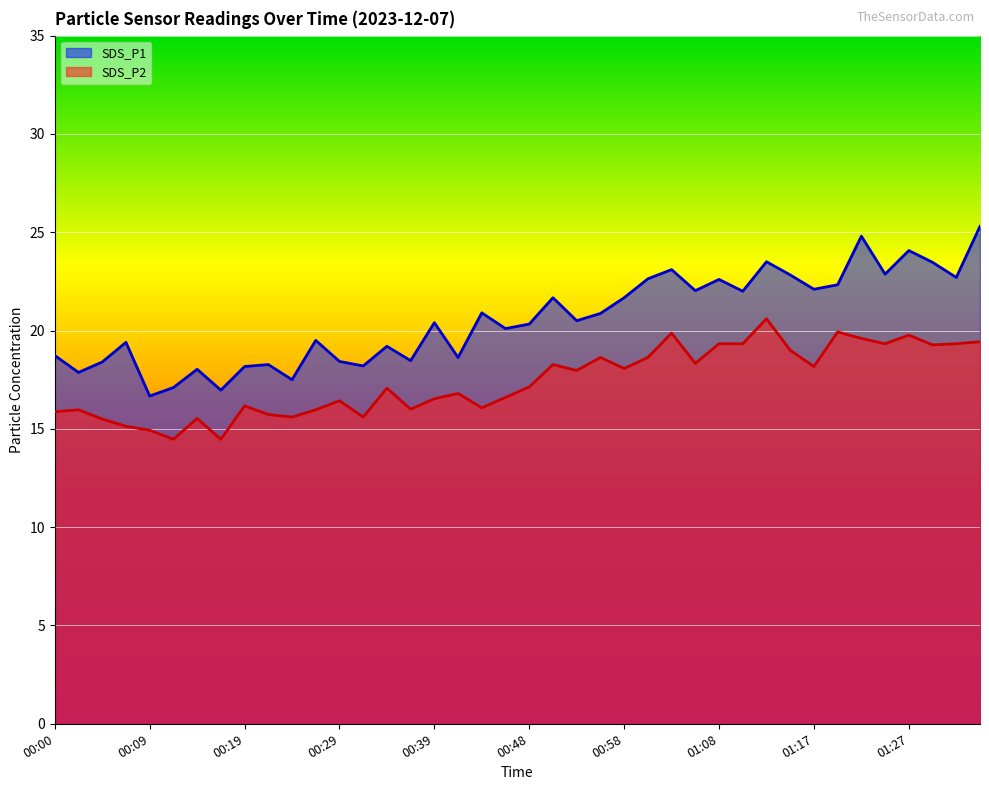

What is the smallest value displayed?

14.5